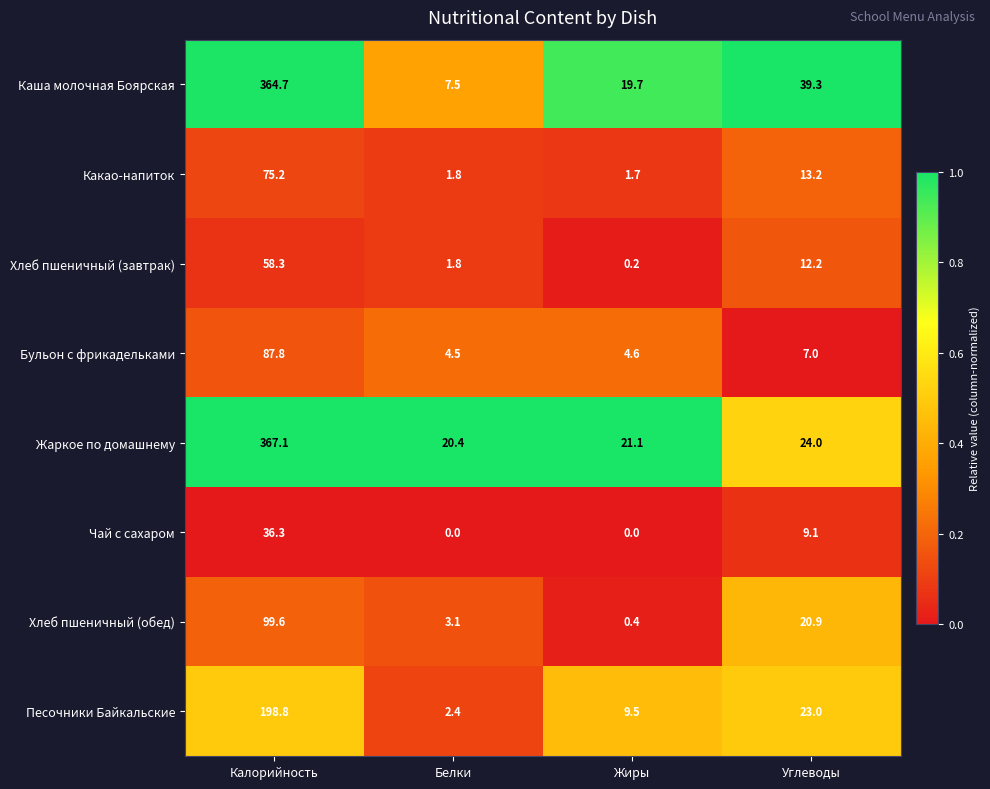

What is the greatest value displayed?

367.1